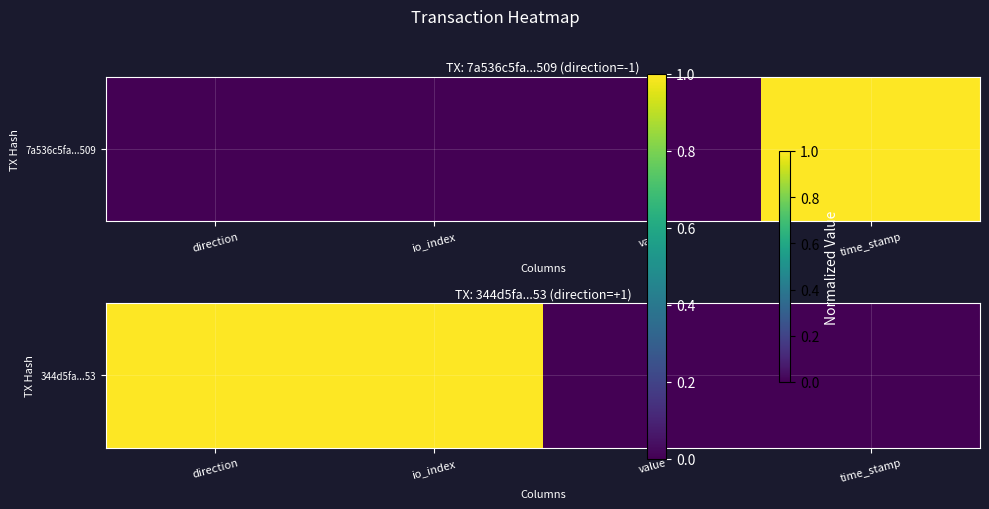

What is the change in value from io_index to time_stamp?

-1